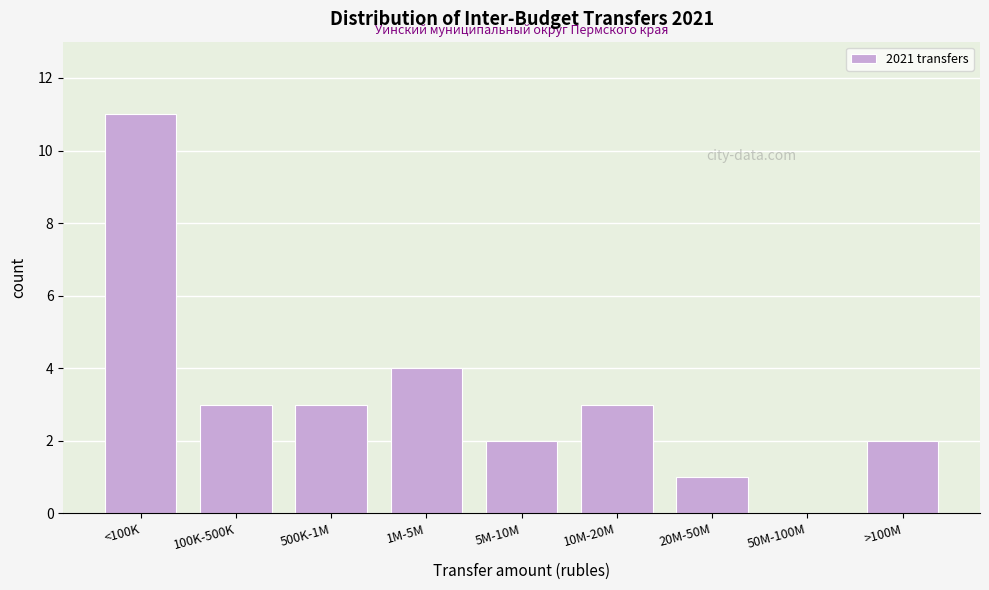

Reading left to right, transcribe all the data shown in this chart.

<100K=11	100K-500K=3	500K-1M=3	1M-5M=4	5M-10M=2	10M-20M=3	20M-50M=1	50M-100M=0	>100M=2